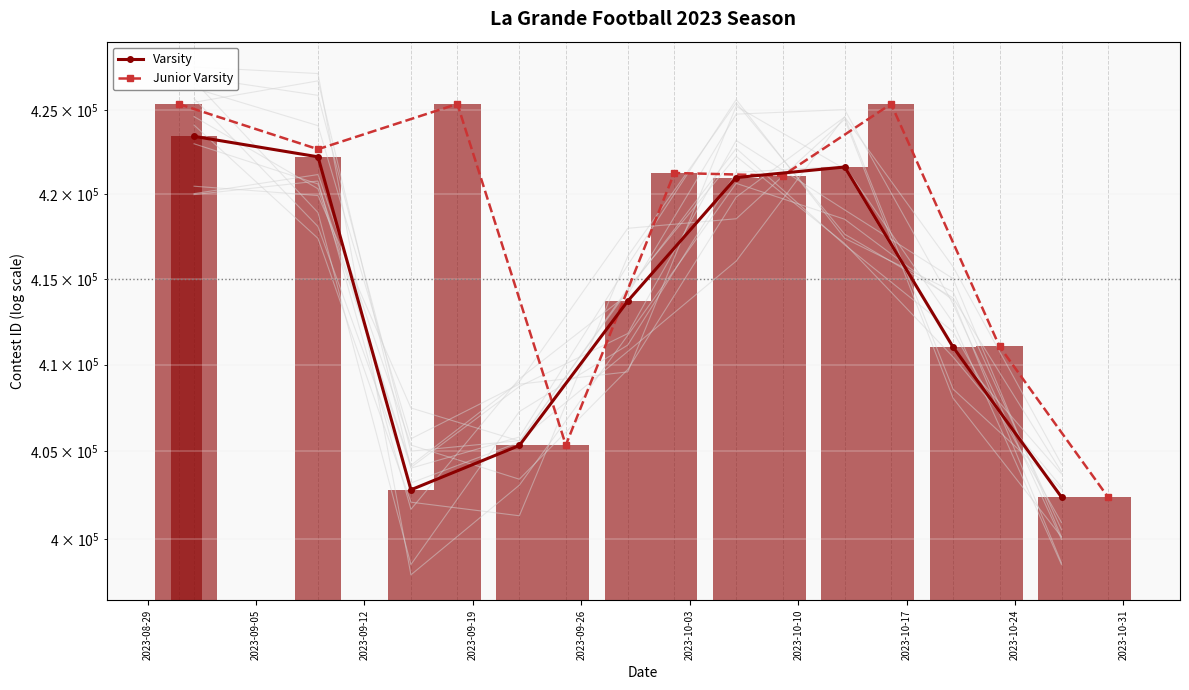

What is the minimum value for Varsity?

402392